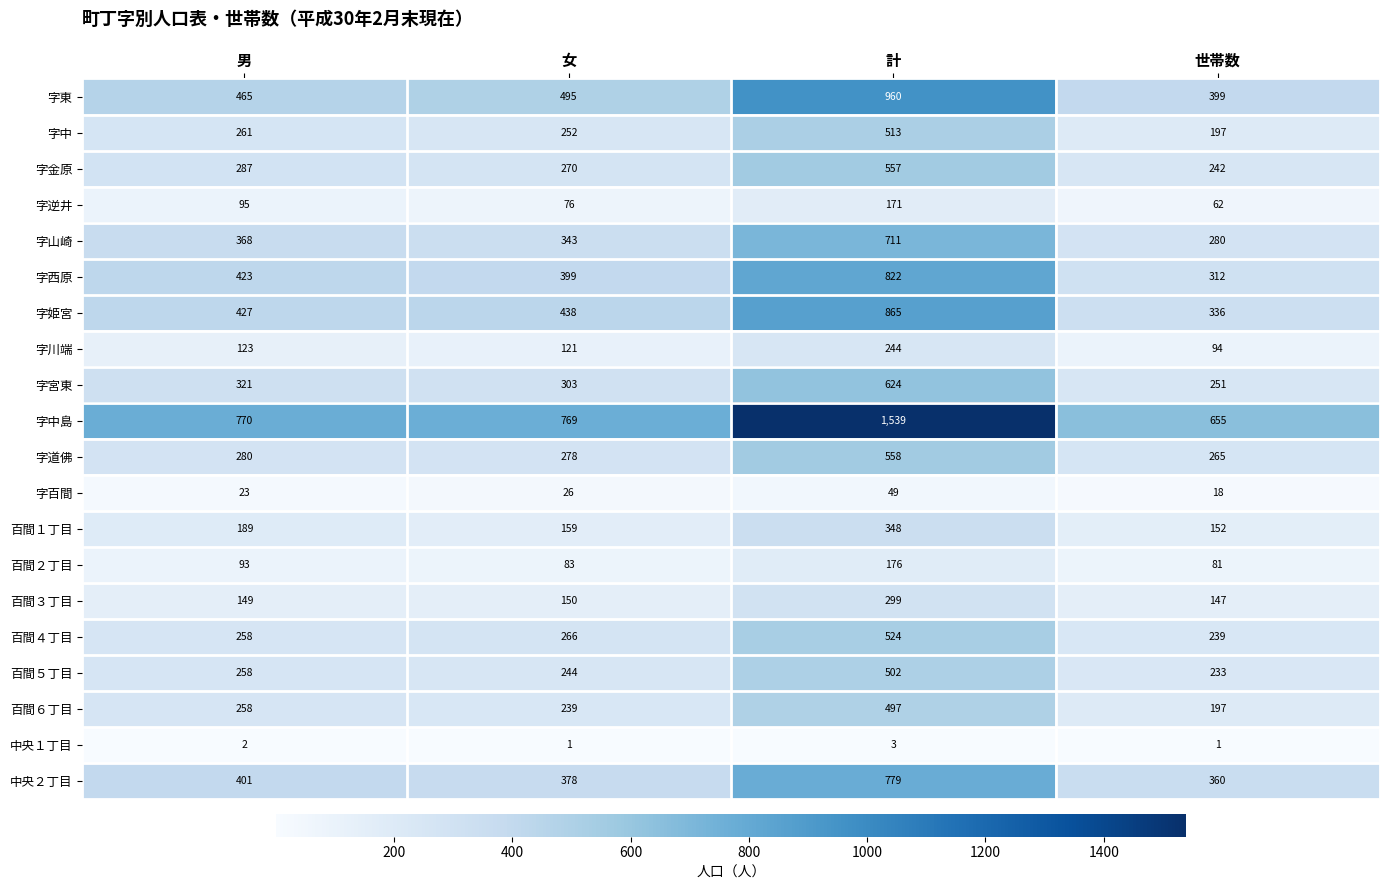

Rank the series at 女 from highest to lowest value.

字中島, 字東, 字姫宮, 字西原, 中央２丁目, 字山崎, 字宮東, 字道佛, 字金原, 百間４丁目, 字中, 百間５丁目, 百間６丁目, 百間１丁目, 百間３丁目, 字川端, 百間２丁目, 字逆井, 字百間, 中央１丁目